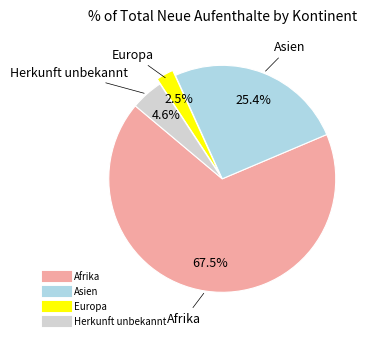

To the nearest percent, what portion does Herkunft unbekannt represent?

5%